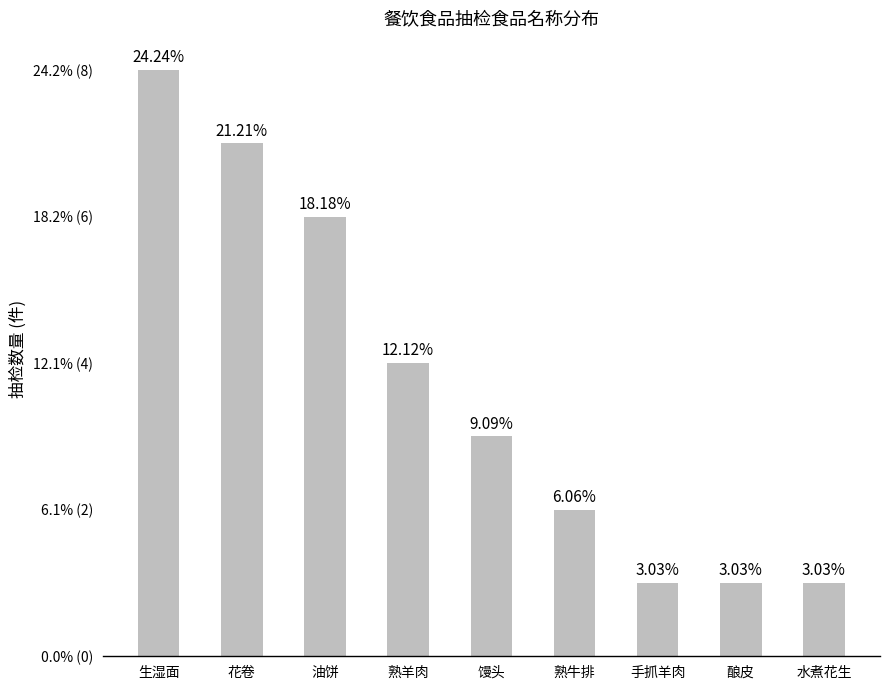

Does the chart contain stacked bars?

No